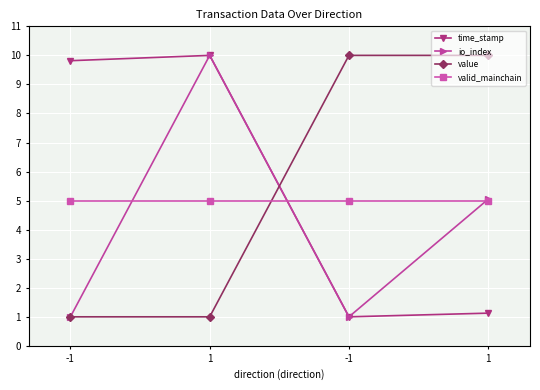

Does the chart have visible grid lines?

Yes